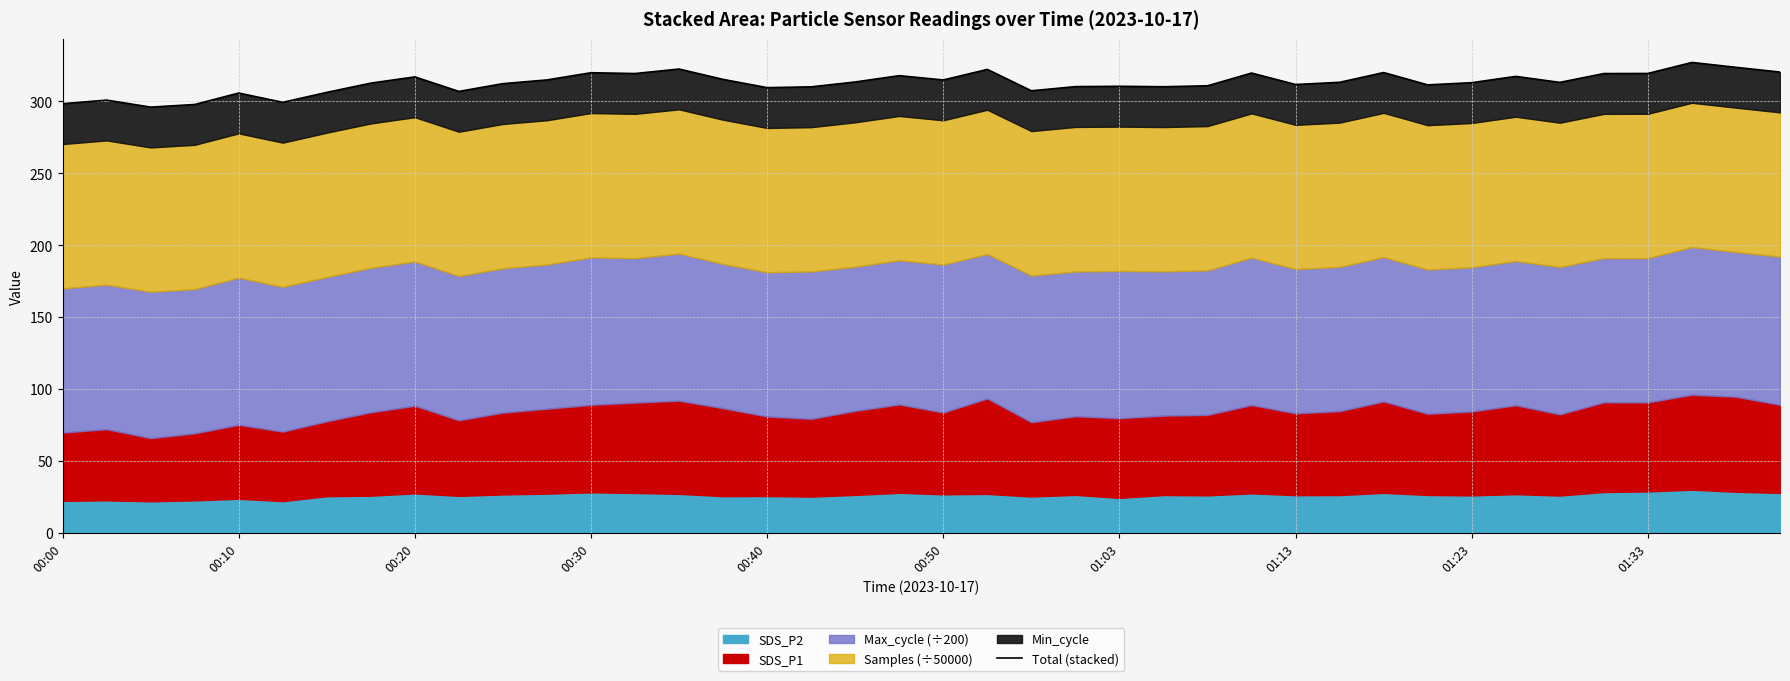

What is the sum of all values?

12504.3